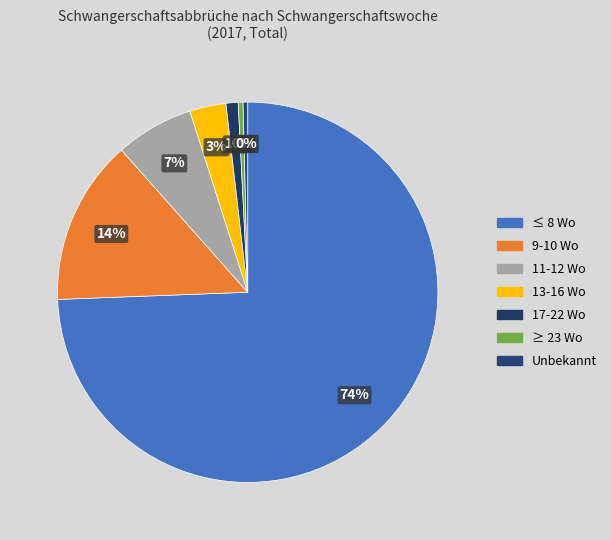

To the nearest percent, what is the difference between the ≥ 23 Wo and 13-16 Wo slice percentages?

3%